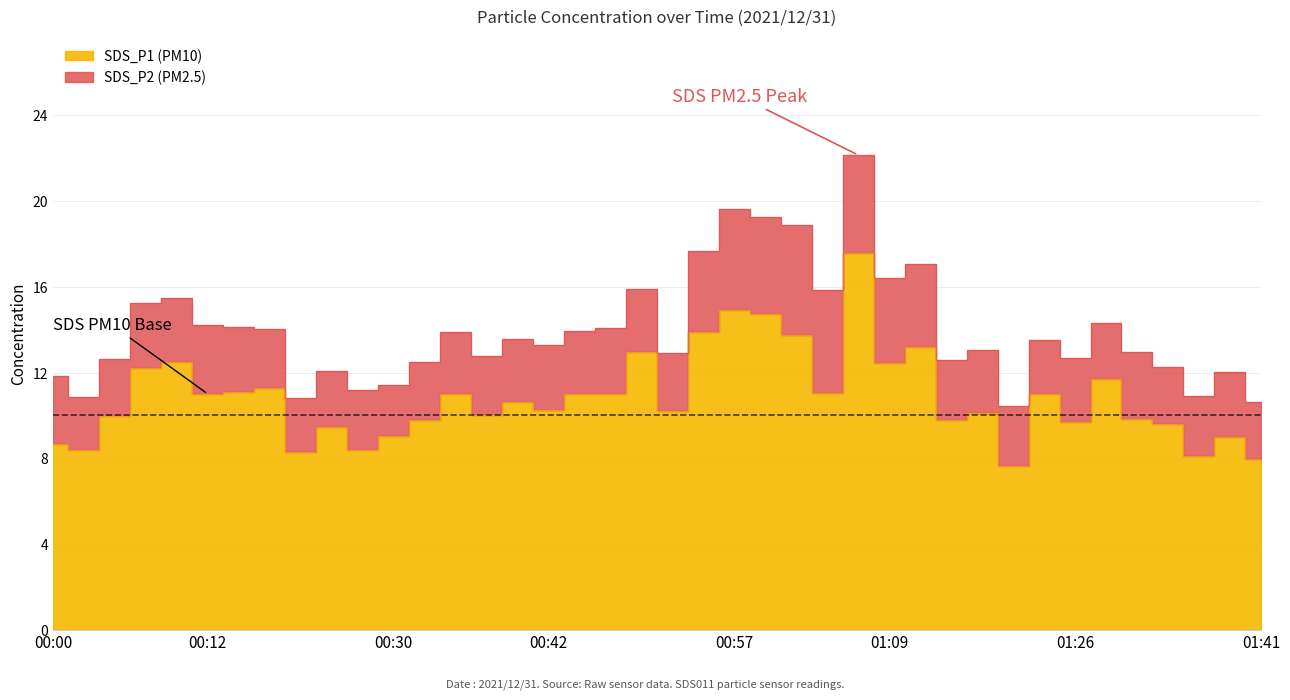

What is the difference between the values at 01:41 and 01:31?

1.9